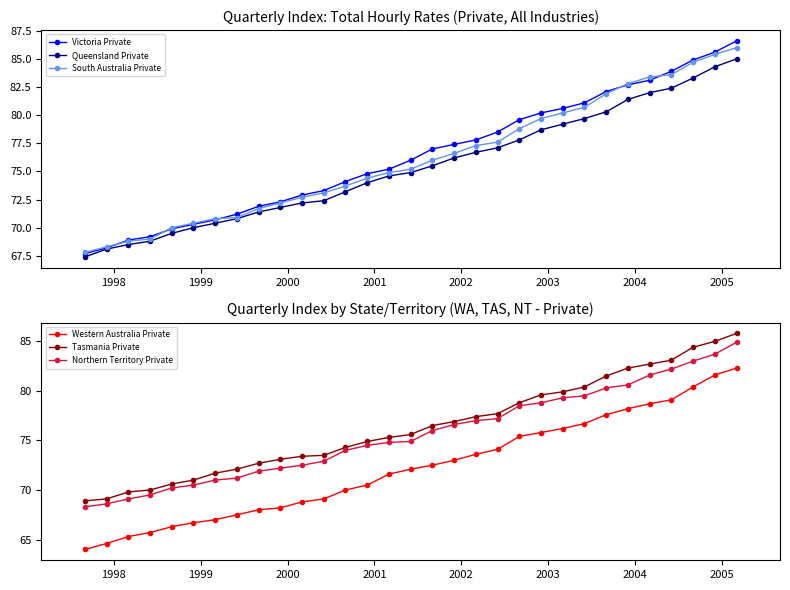

Does the chart have visible grid lines?

No